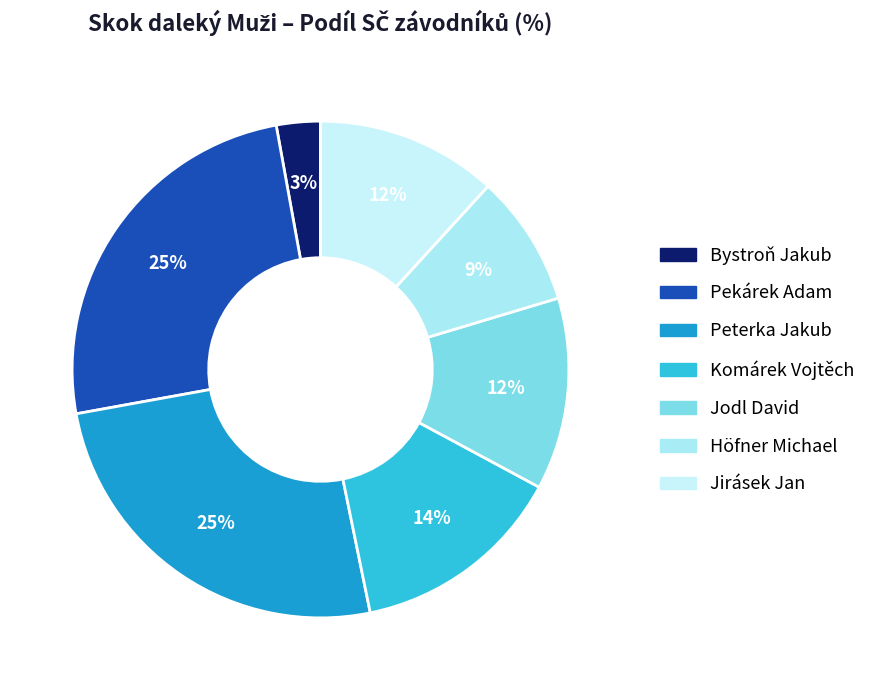

To the nearest percent, what is the difference between the largest and smallest slice percentages?

22%